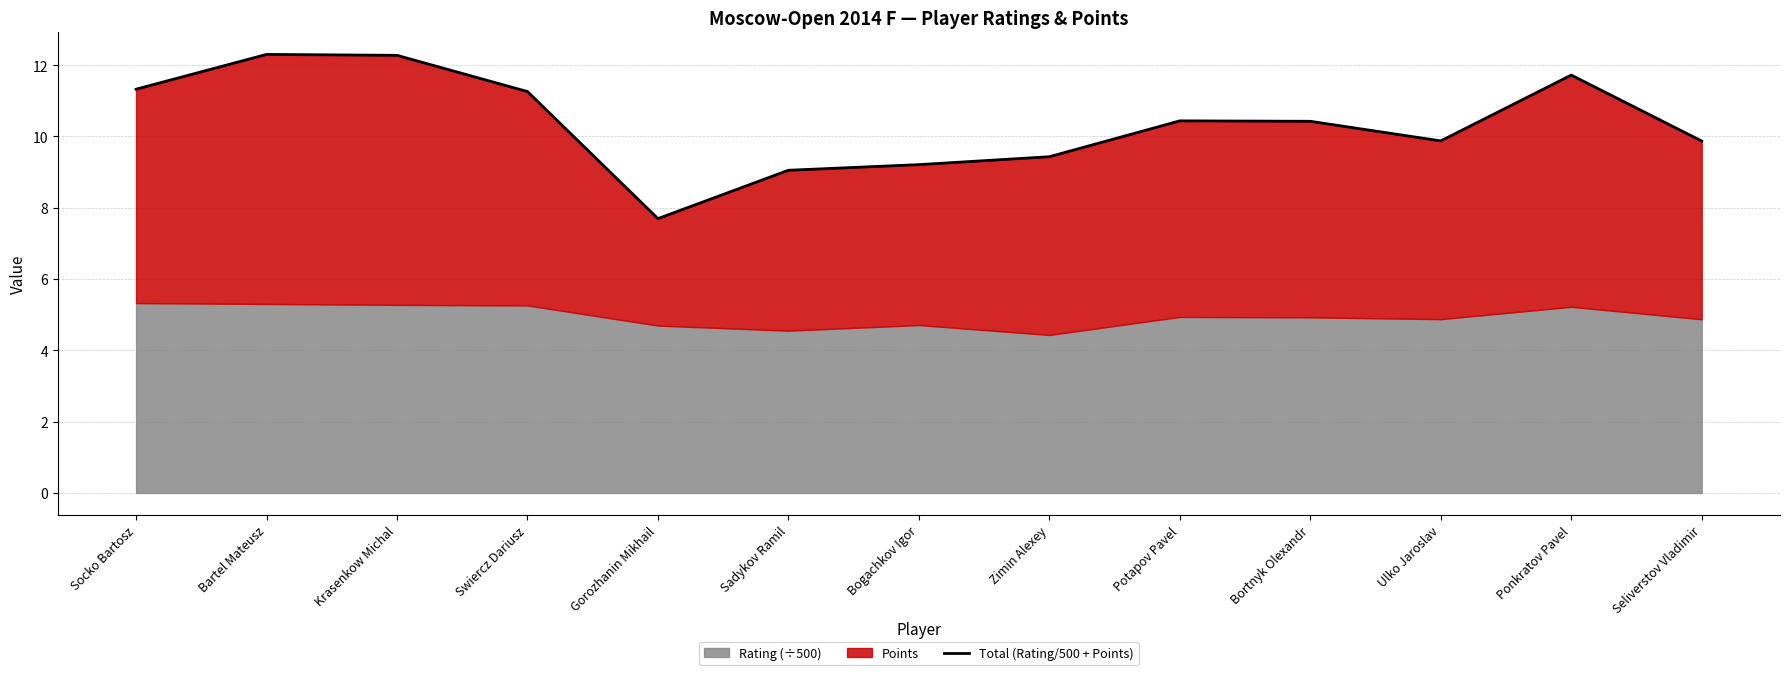

List the labels in order of value, smallest first.

Gorozhanin Mikhail, Sadykov Ramil, Bogachkov Igor, Zimin Alexey, Seliverstov Vladimir, Ulko Jaroslav, Bortnyk Olexandr, Potapov Pavel, Swiercz Dariusz, Socko Bartosz, Ponkratov Pavel, Krasenkow Michal, Bartel Mateusz